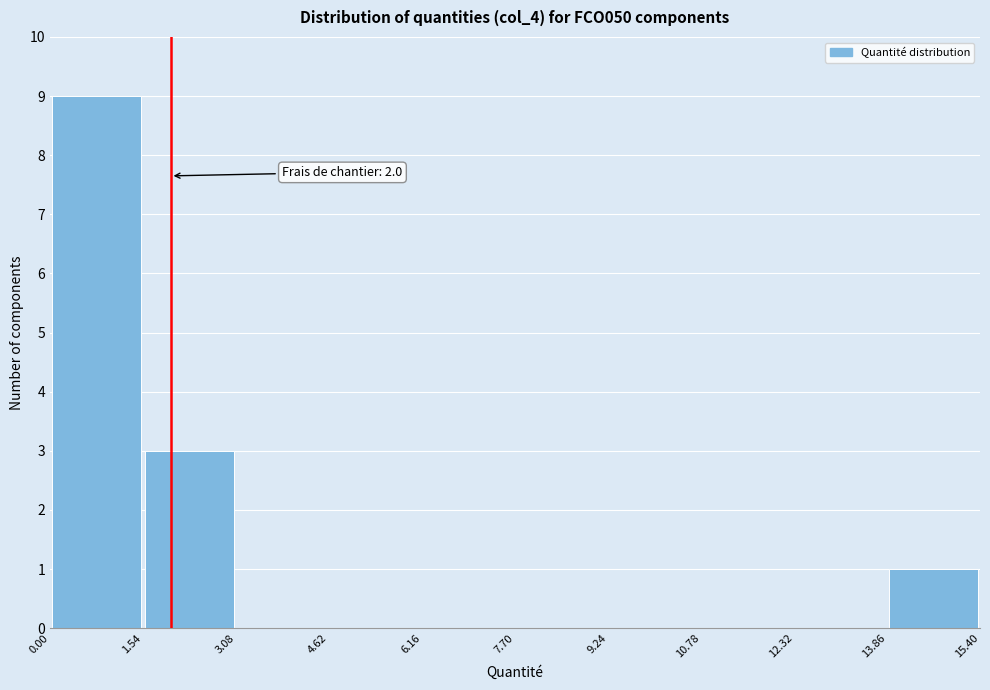

Over which range of the x-axis is the bar tallest?

0.00 to 1.54